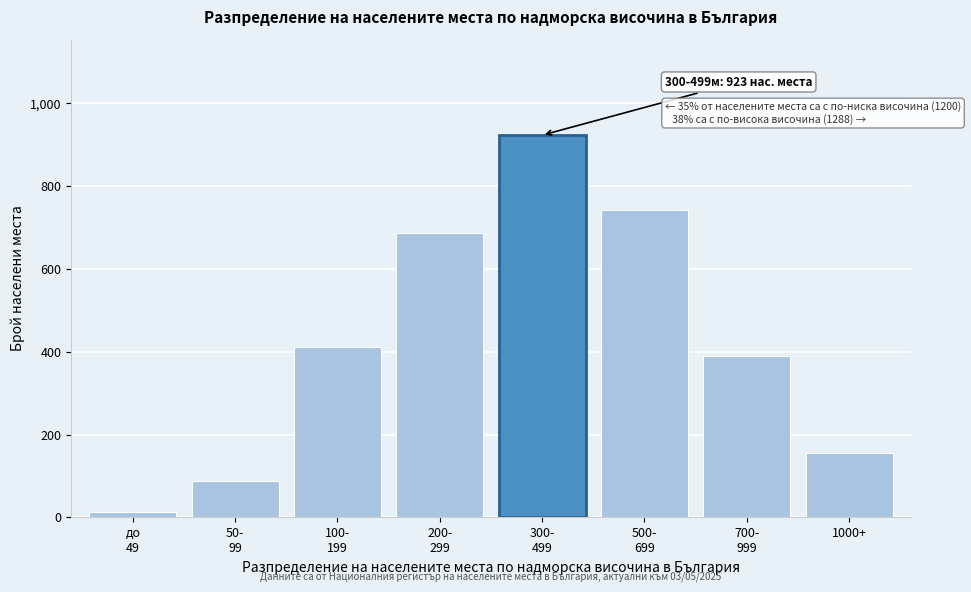

Reading right to left, list all the values displayed in this chart.

156	389	743	923	687	412	89	12